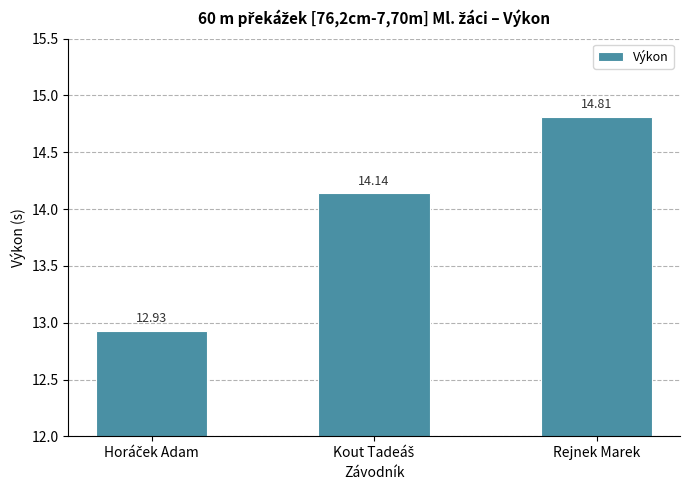

What is the sum of all values?

41.9